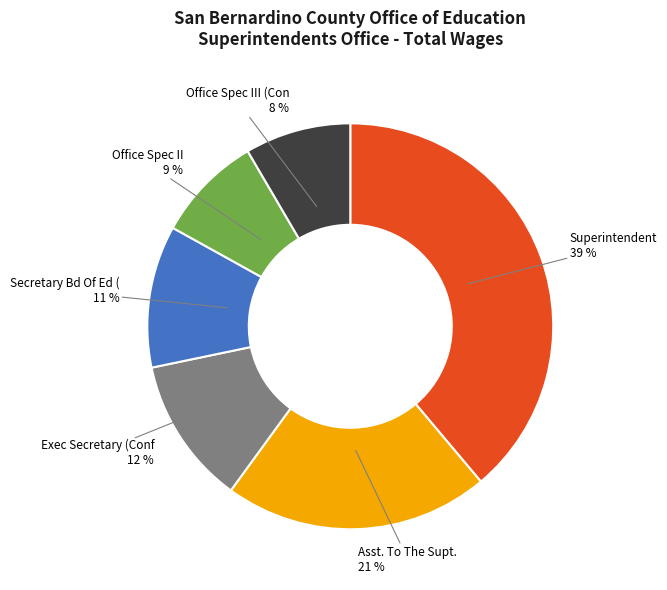

Is there a majority slice in this chart?

No